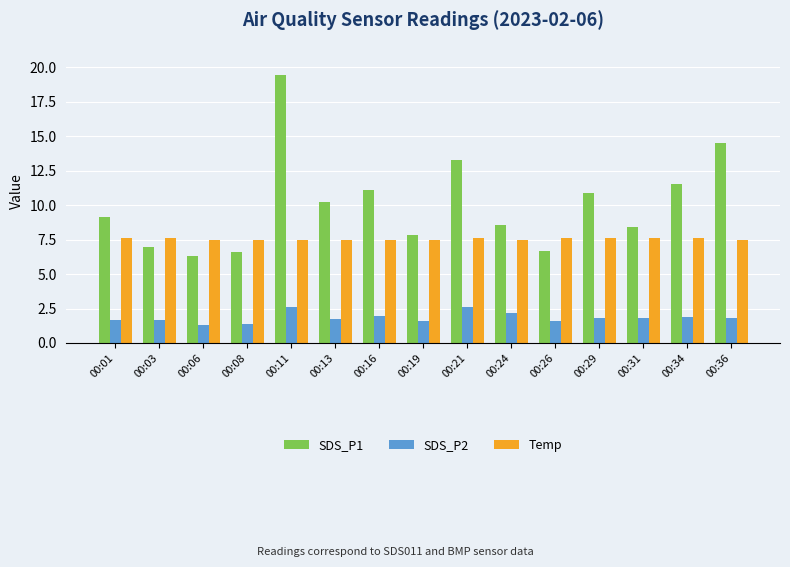

What are all the series names shown in the legend?

SDS_P1, SDS_P2, Temp